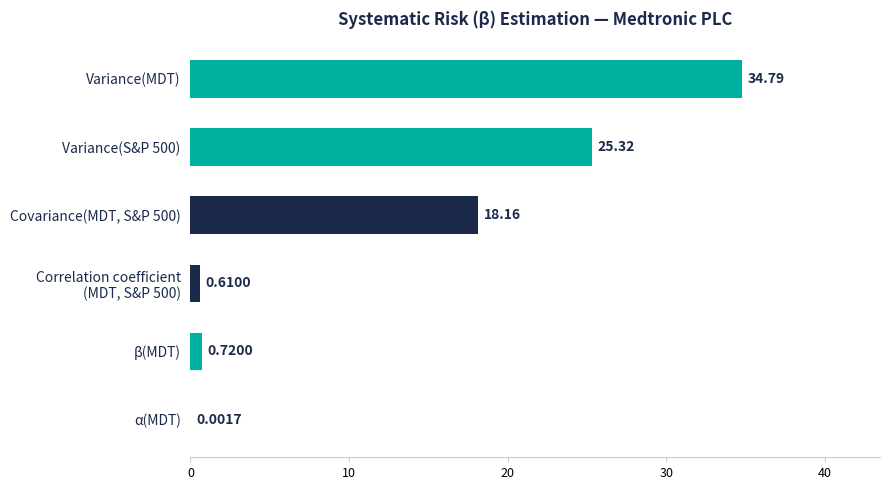

Count the number of values greater than 18.

3